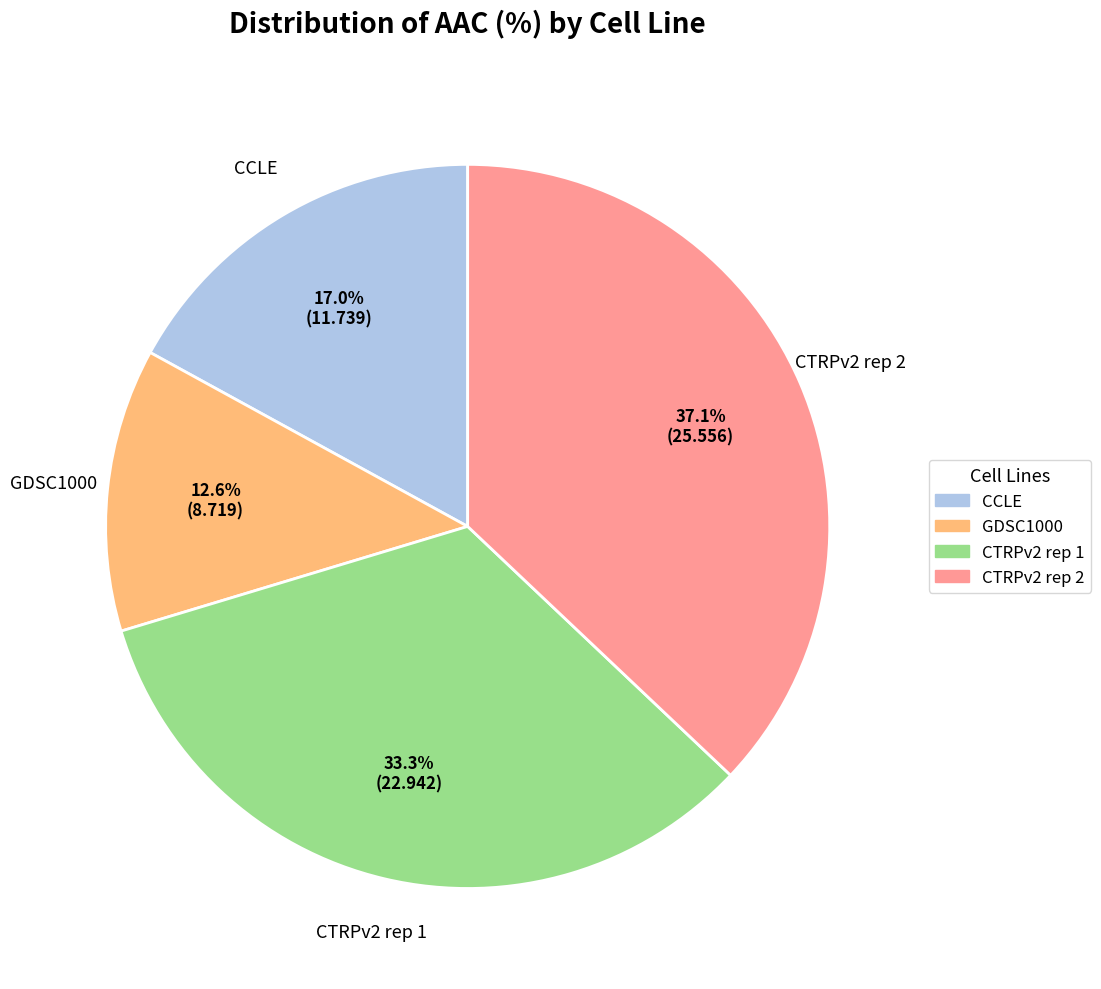

Count the number of slices in the pie.

4